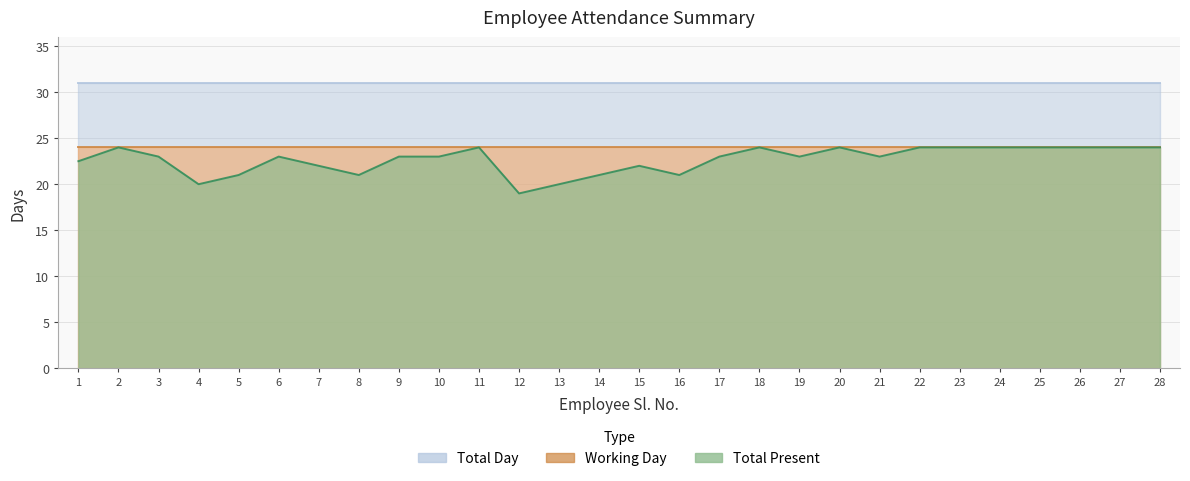

Which series has the largest range (max minus min)?

Total Present